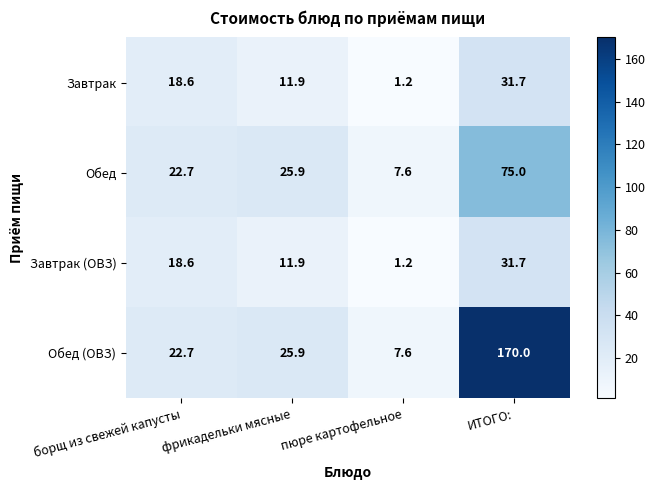

What is the difference between the maximum and minimum values in the Завтрак (ОВЗ) series?

30.5